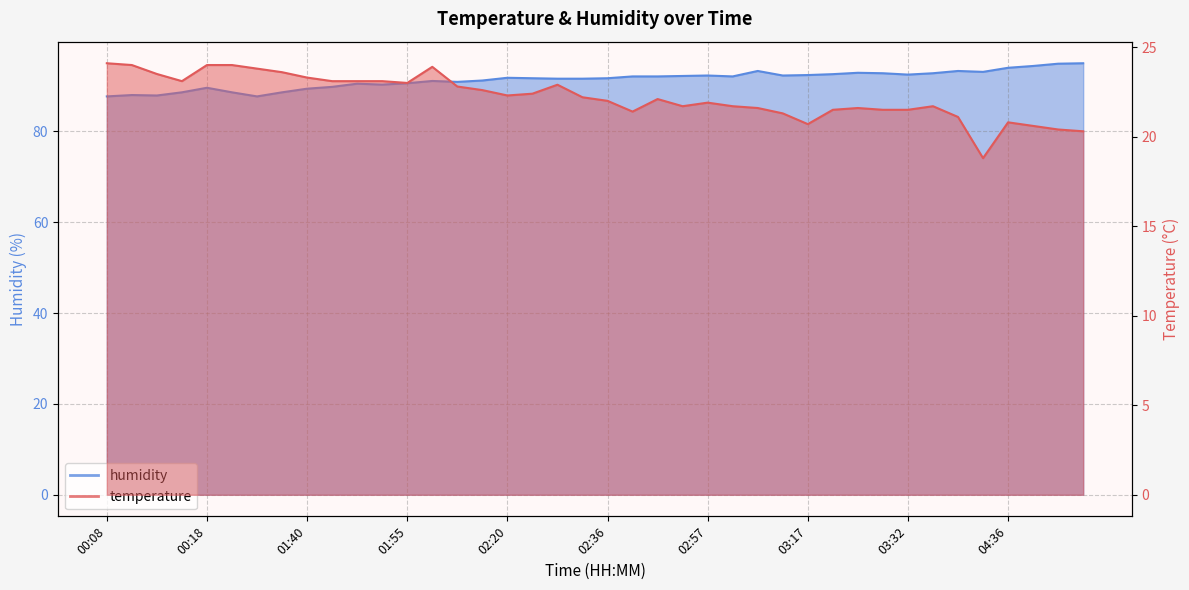

What value does the humidity series have at 03:17?

92.4